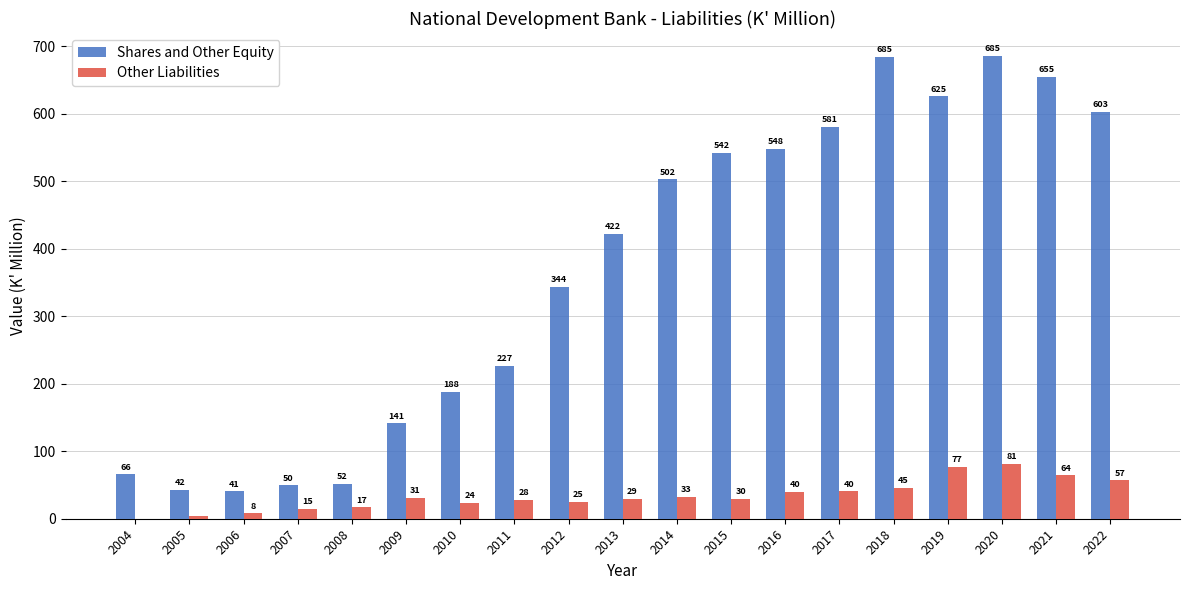

True or false: Shares and Other Equity has a value of 701.0 at 2013.

False